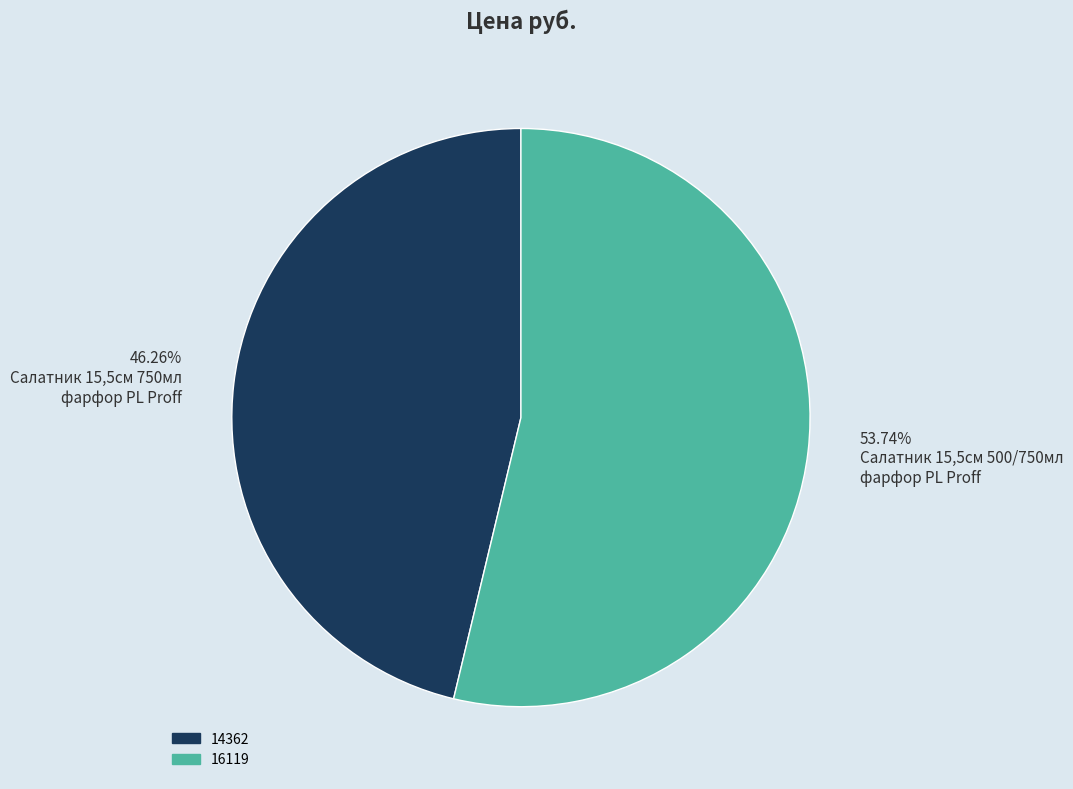

What is the majority slice?

16119